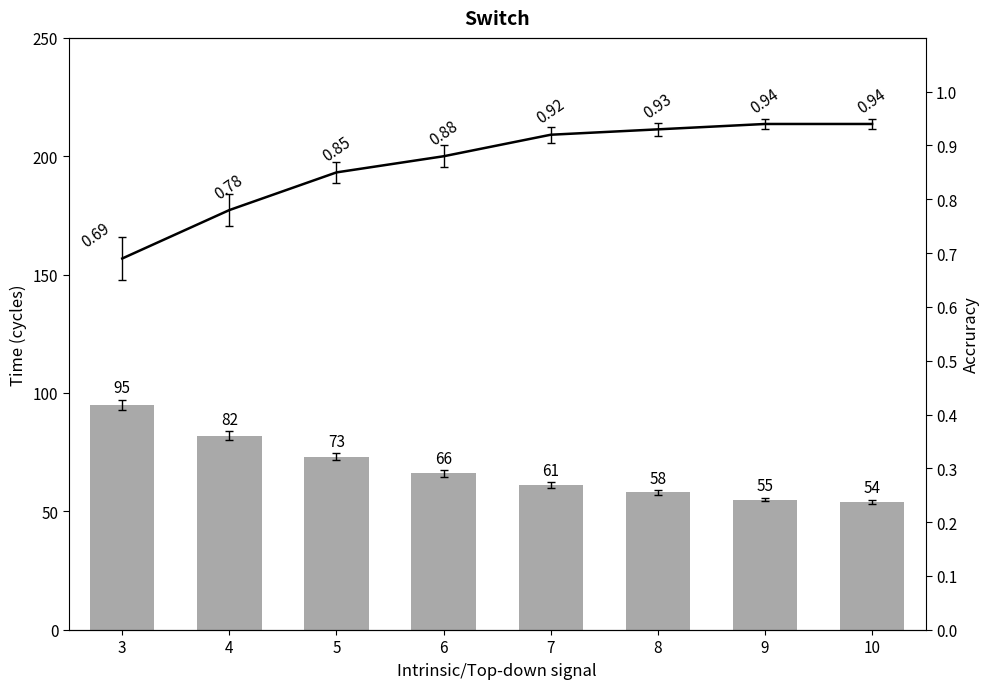

Rank the categories by value from highest to lowest.

3, 4, 5, 6, 7, 8, 9, 10